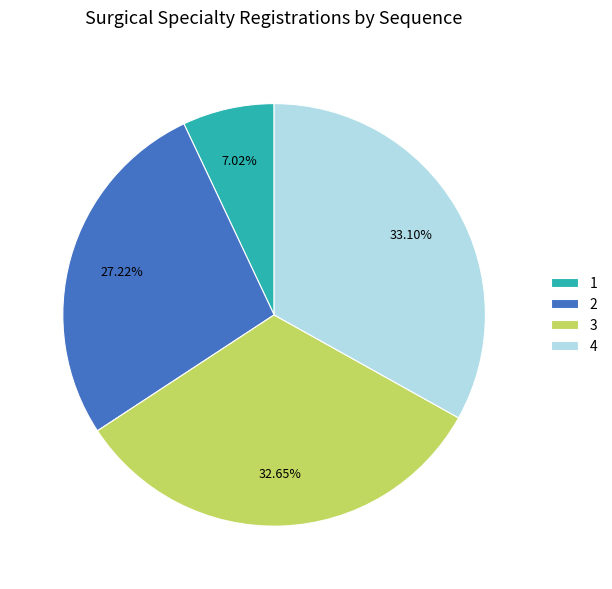

Combined, what portion of the pie is 4 and 3?

65.8%